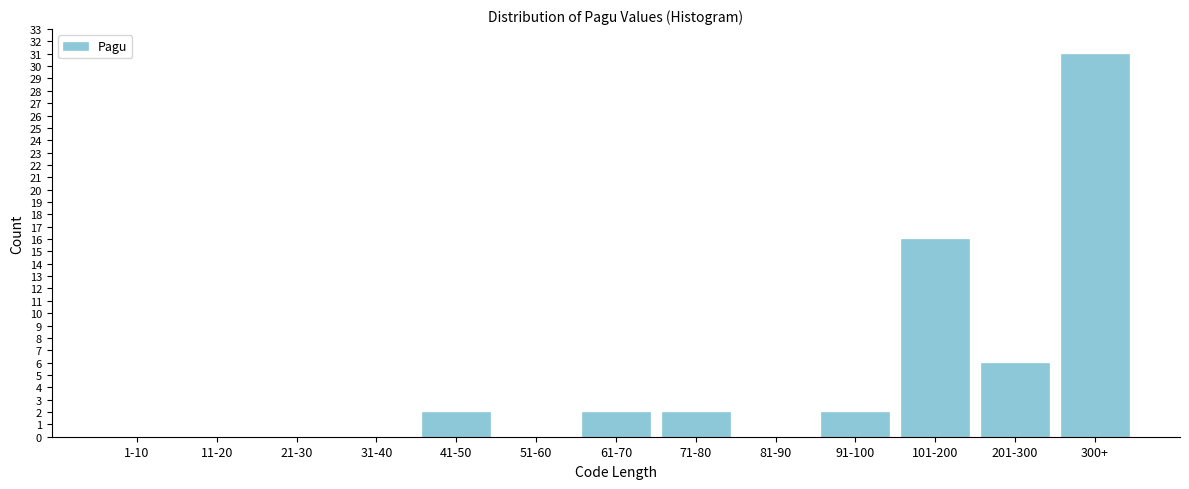

Reading right to left, transcribe all the data shown in this chart.

300+=31	201-300=6	101-200=16	91-100=2	81-90=0	71-80=2	61-70=2	51-60=0	41-50=2	31-40=0	21-30=0	11-20=0	1-10=0